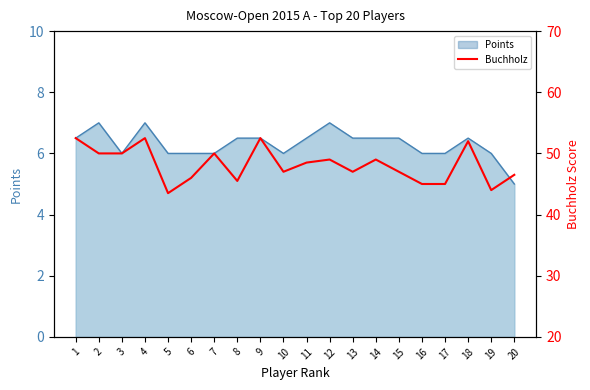

The value of Points at 6 is 6.0. True or false?

True